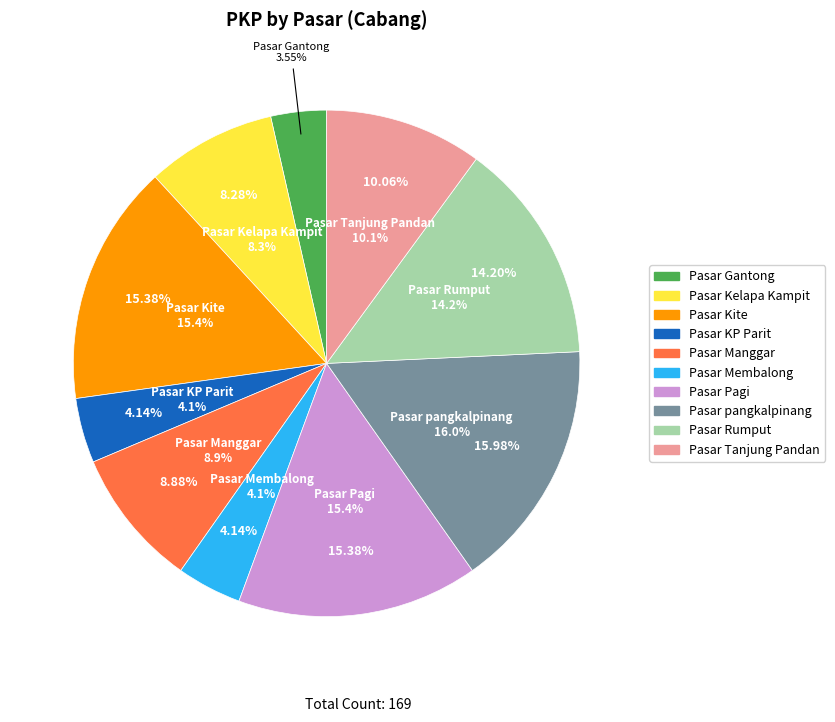

Does Pasar Pagi account for over 50% of the chart?

No